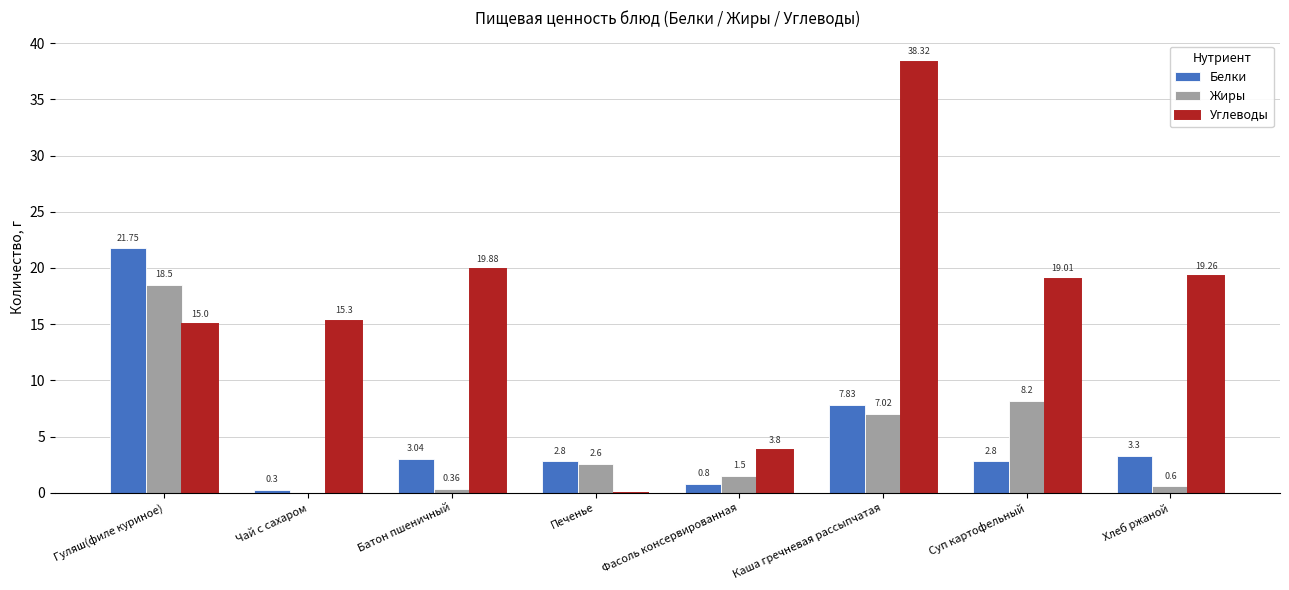

What is the sum of all Белки values?

42.6